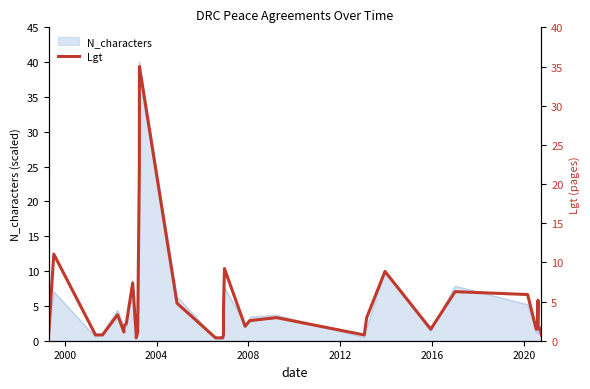

Reading left to right, transcribe all the data shown in this chart.

0.7	11.1	0.7	0.7	3.3	1.1	1.8	2.2	7.4	0.7	0.4	1.1	22.1	35.0	4.8	0.4	0.4	0.4	0.7	4.1	9.2	1.8	2.6	2.6	2.6	2.9	0.7	2.9	8.8	1.5	6.3	5.9	1.5	1.5	5.2	1.8	1.5	1.5	1.5	0.7